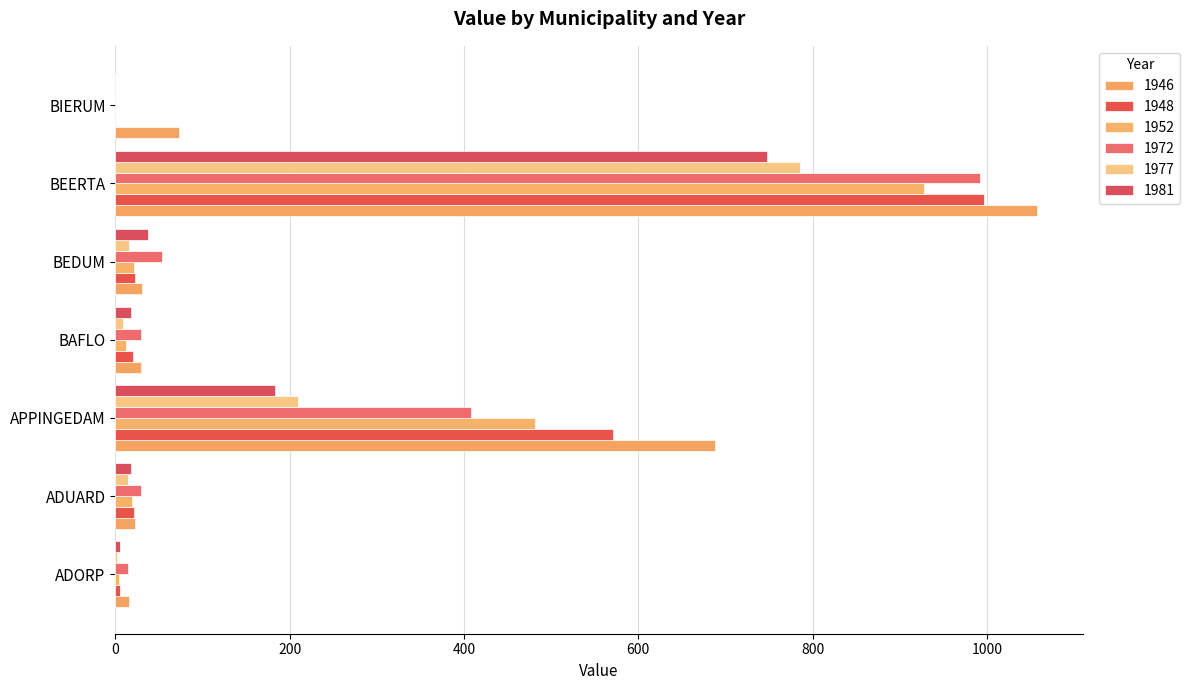

At which category is the sum across all series the highest?

BEERTA